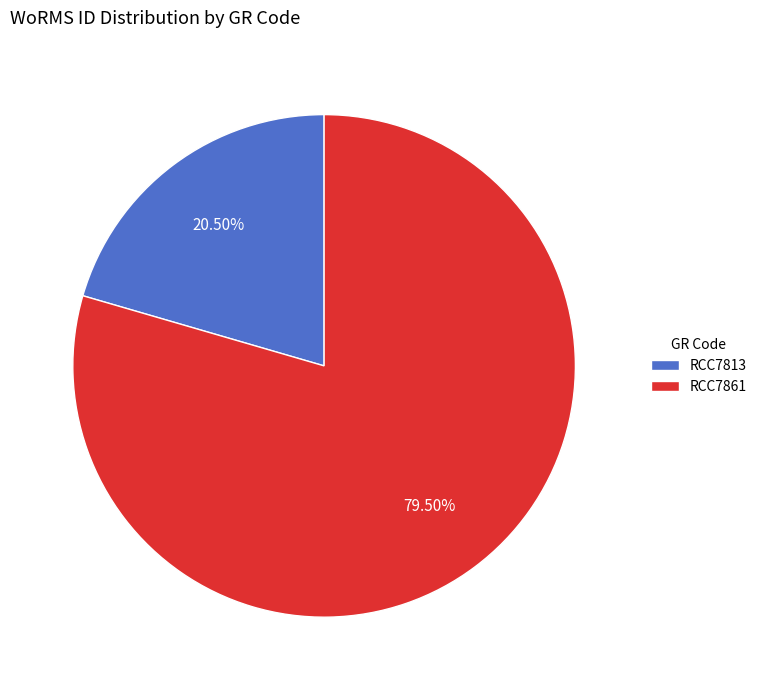

Approximately how many times larger is the value at RCC7813 compared to RCC7861?

0.3